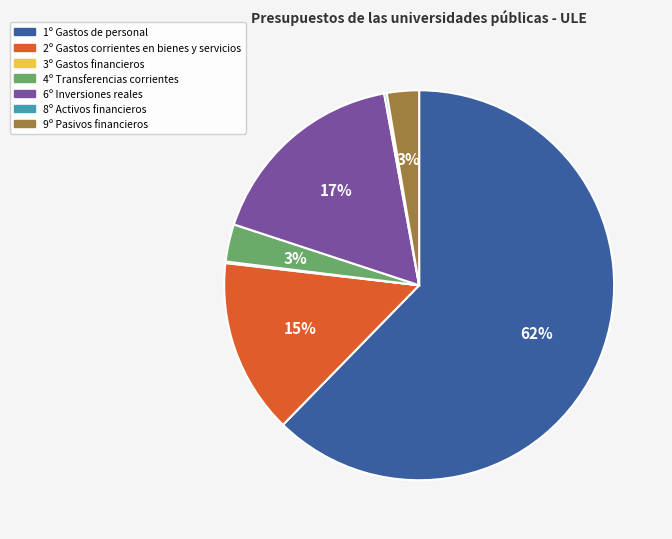

To the nearest percent, what is the difference between the 4º Transferencias corrientes and 1º Gastos de personal slice percentages?

59%